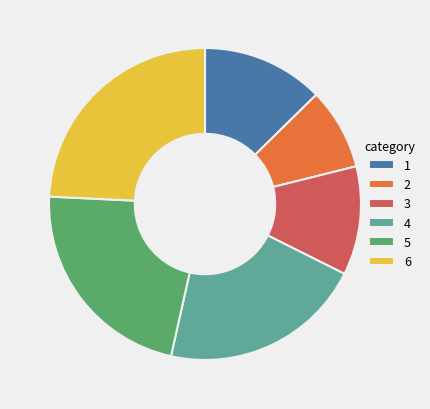

How many segments does this pie chart have?

6